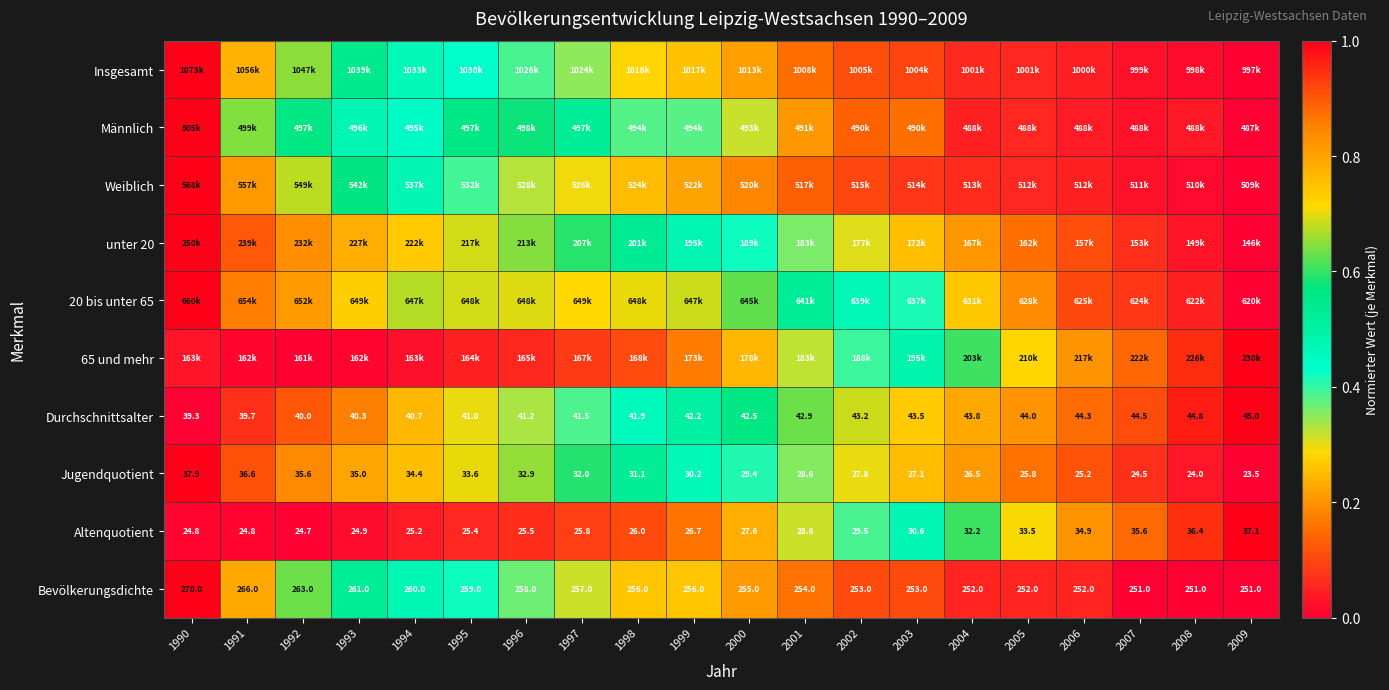

Which label corresponds to the smallest value in the chart?

2009